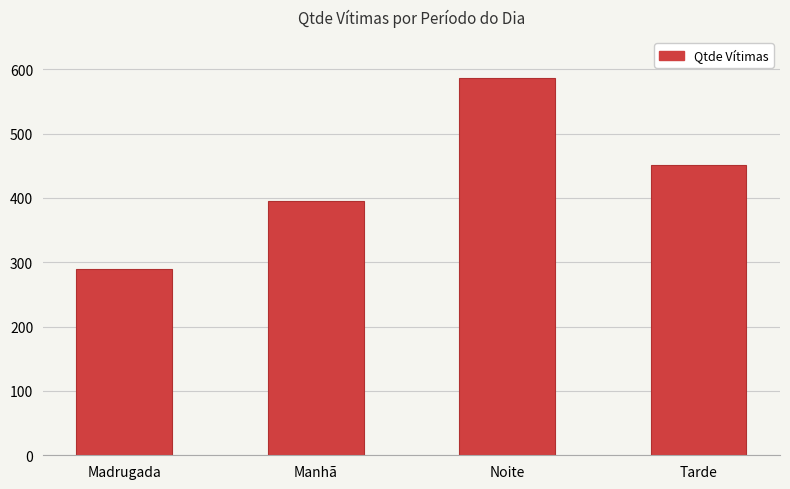

Where is the data nearest to the value 438?

Tarde